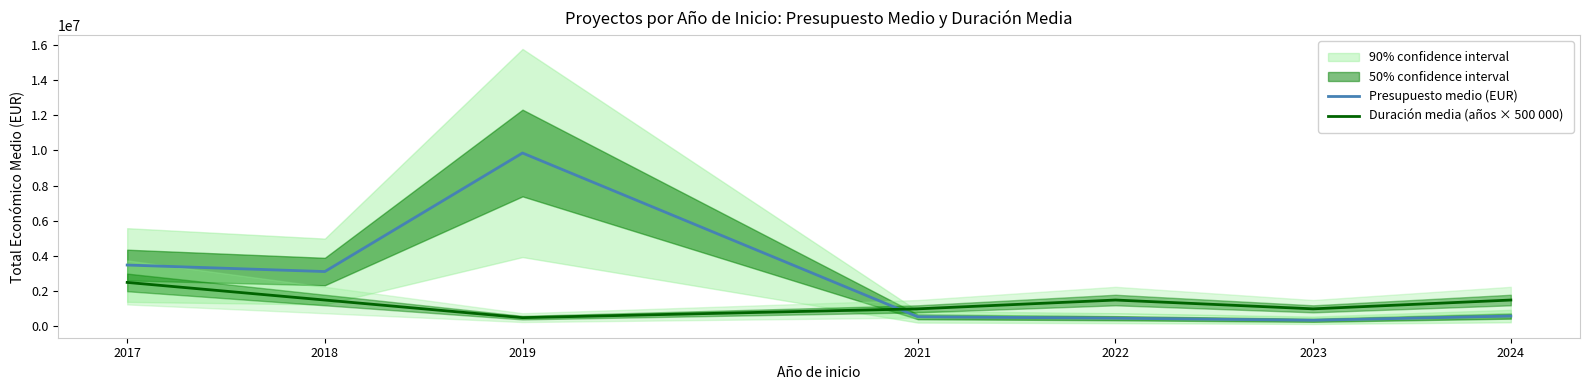

The Duración media (años × 500 000) series shows 1500000 at 2018. True or false?

True